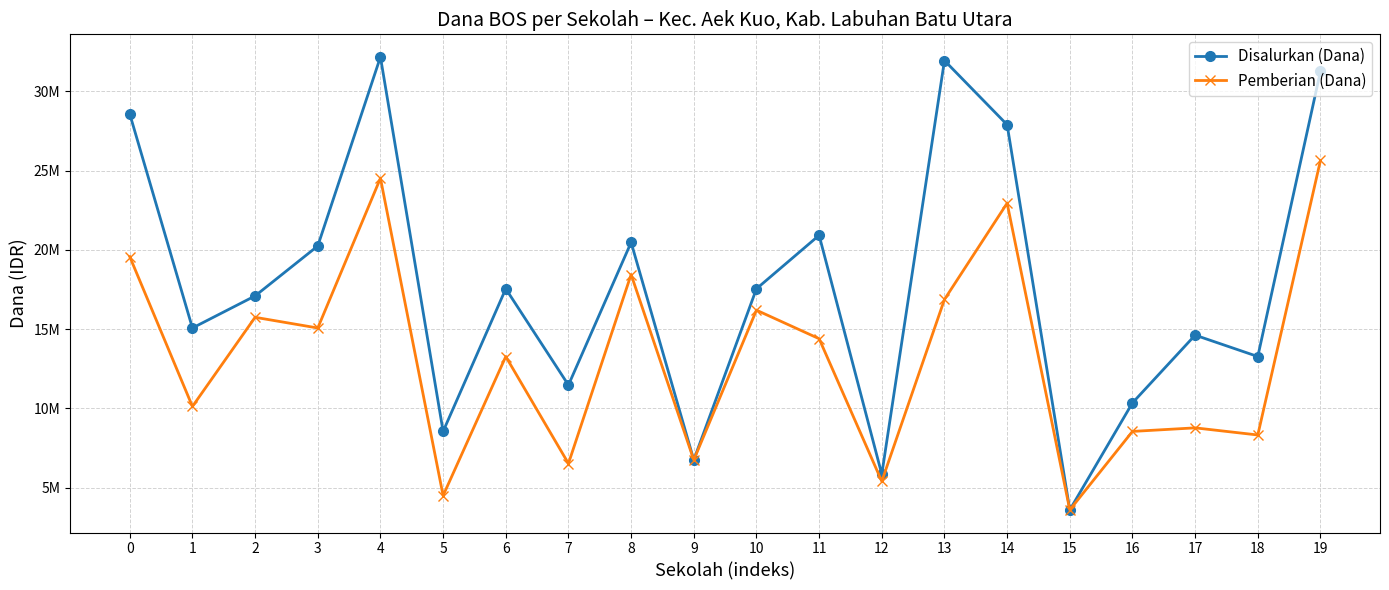

Rank the series by their maximum value, from lowest to highest.

Pemberian (Dana), Disalurkan (Dana)